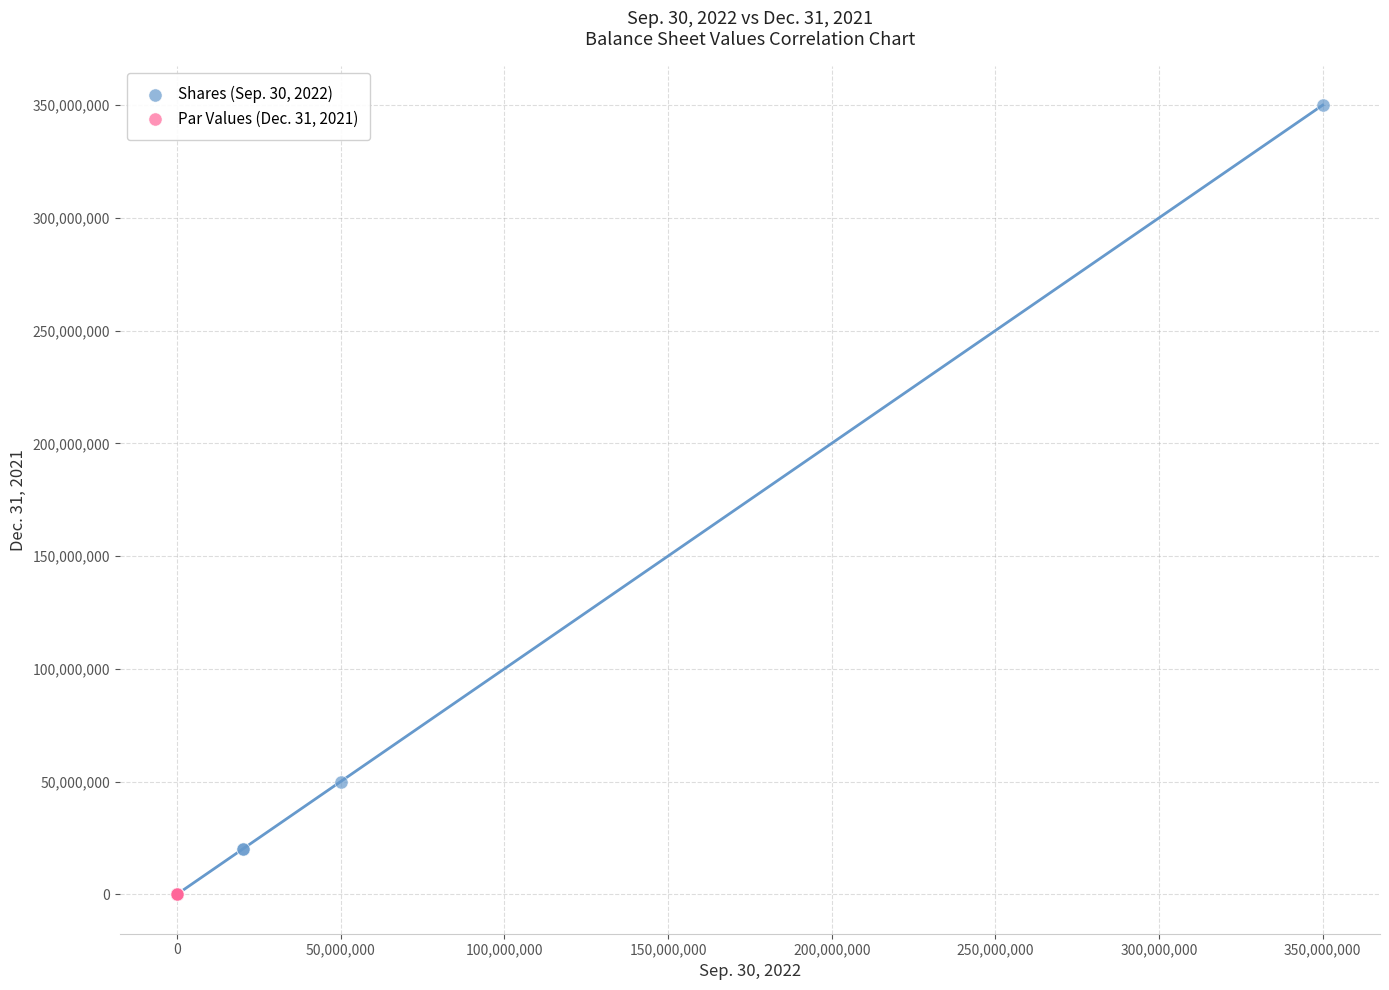

Which series reaches the maximum Y coordinate?

Shares (Sep. 30, 2022)